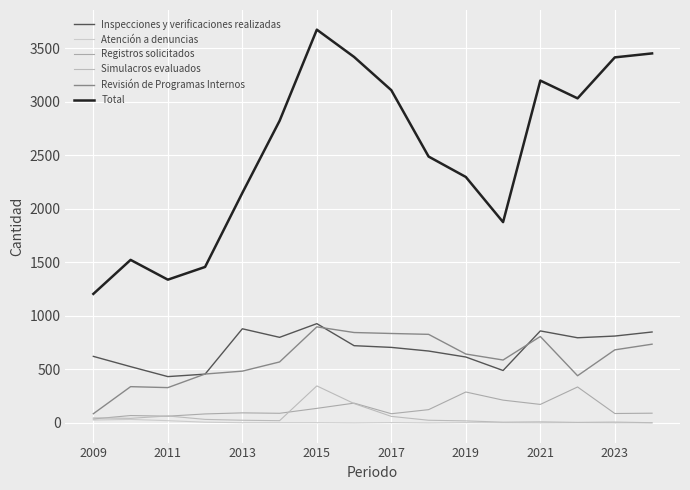

At which category does Inspecciones y verificaciones realizadas reach its first local peak?

2013